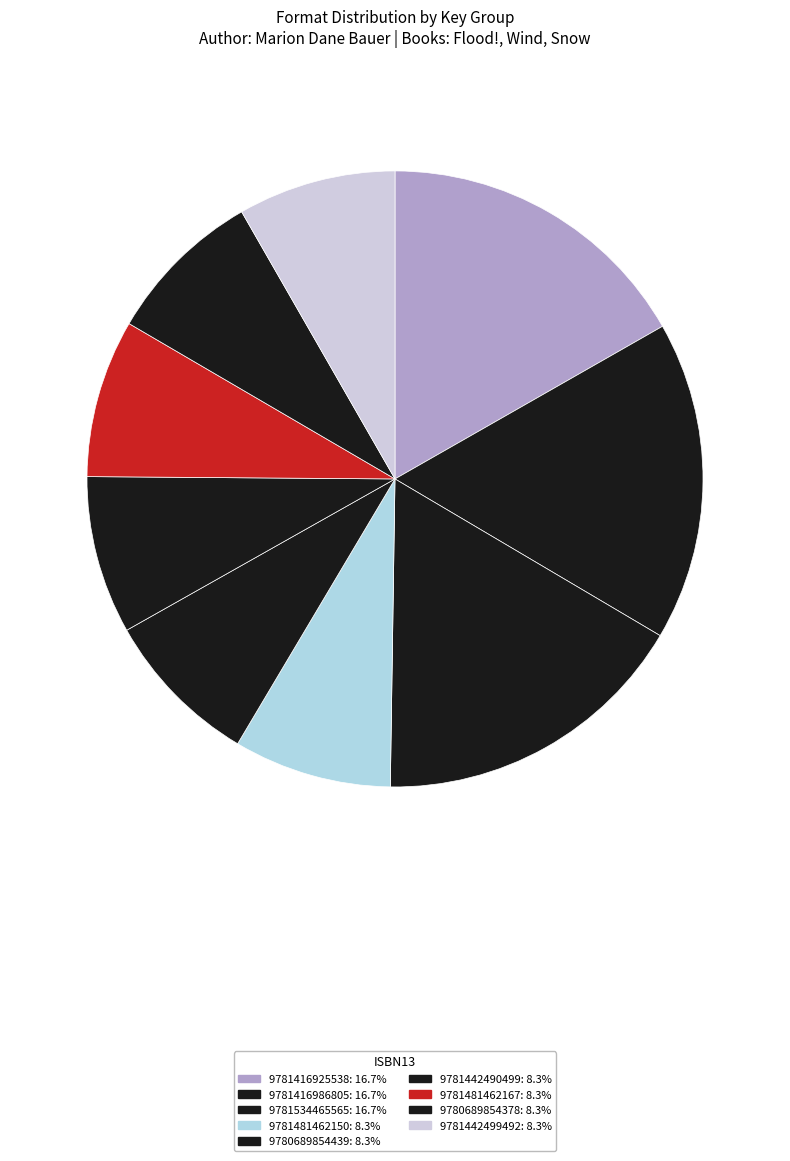

How many slices are in this pie chart?

9